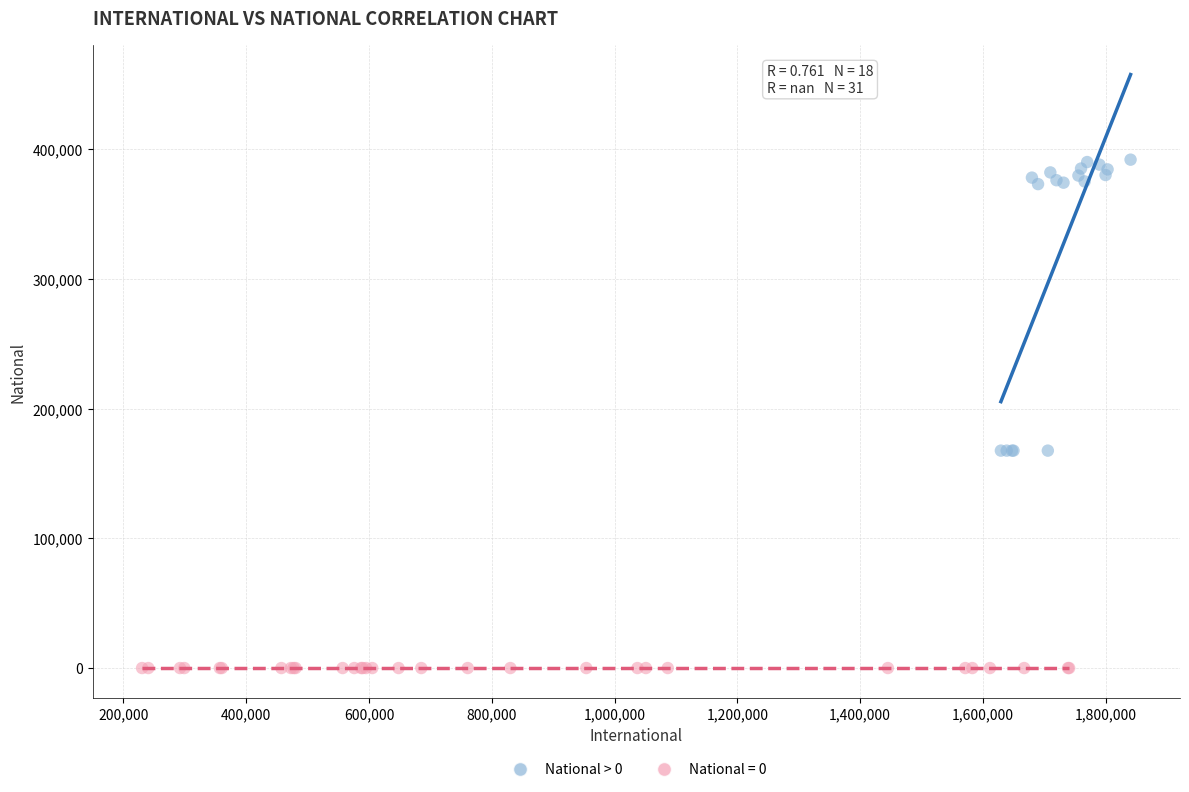

Which series contains the lowest Y value?

National = 0